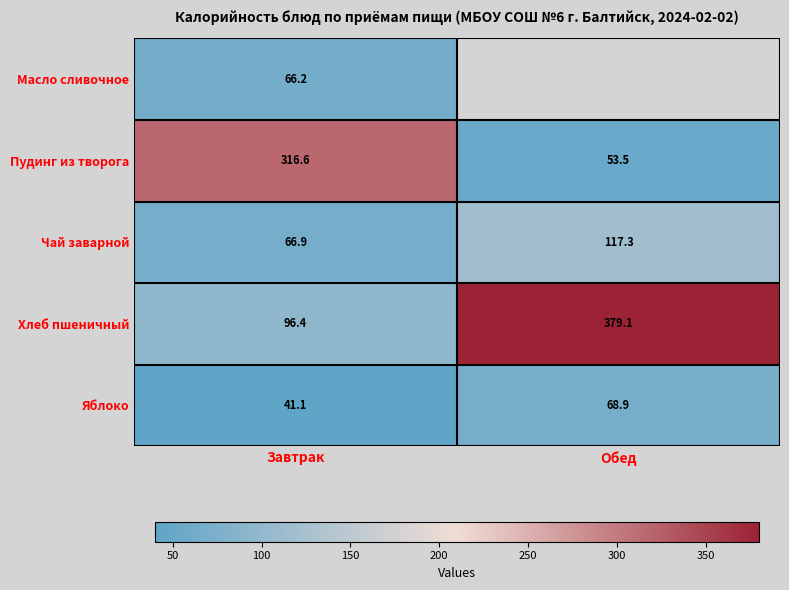

Is the value of Хлеб пшеничный at Обед greater than the value of Яблоко at Обед?

Yes